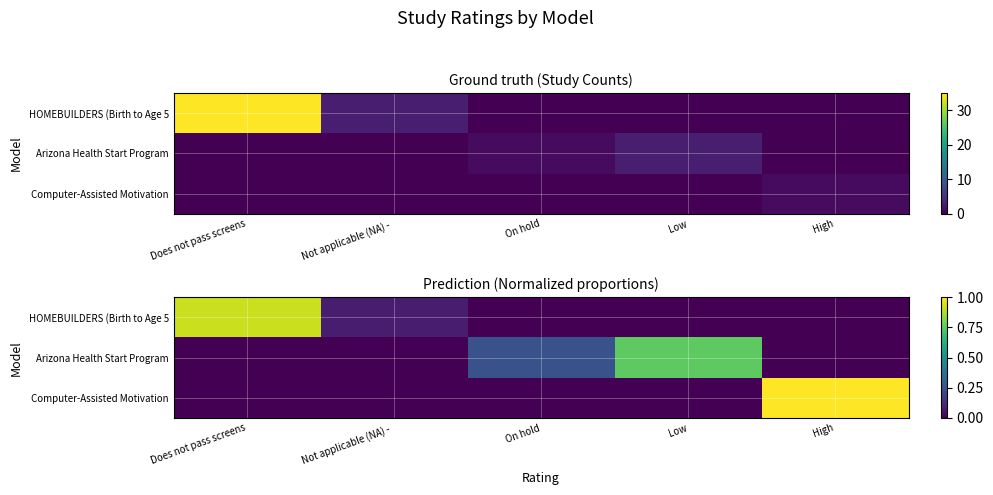

At which label is Computer-Assisted Motivation closest to 0?

Does not pass screens